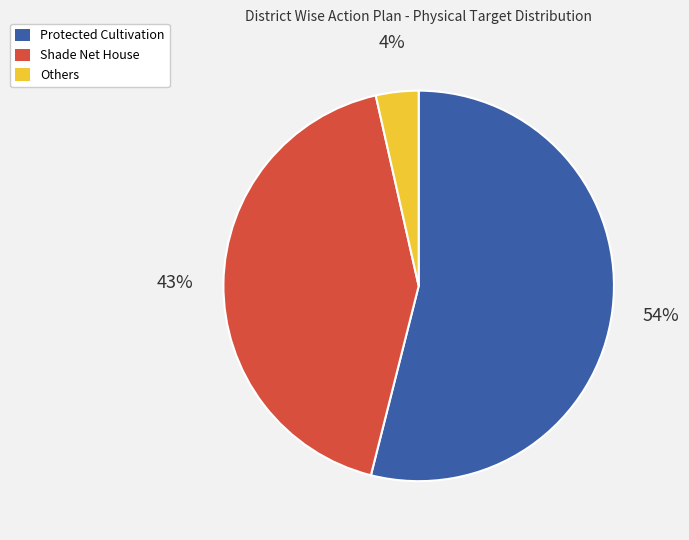

Is there any slice that represents more than half of the pie?

Yes